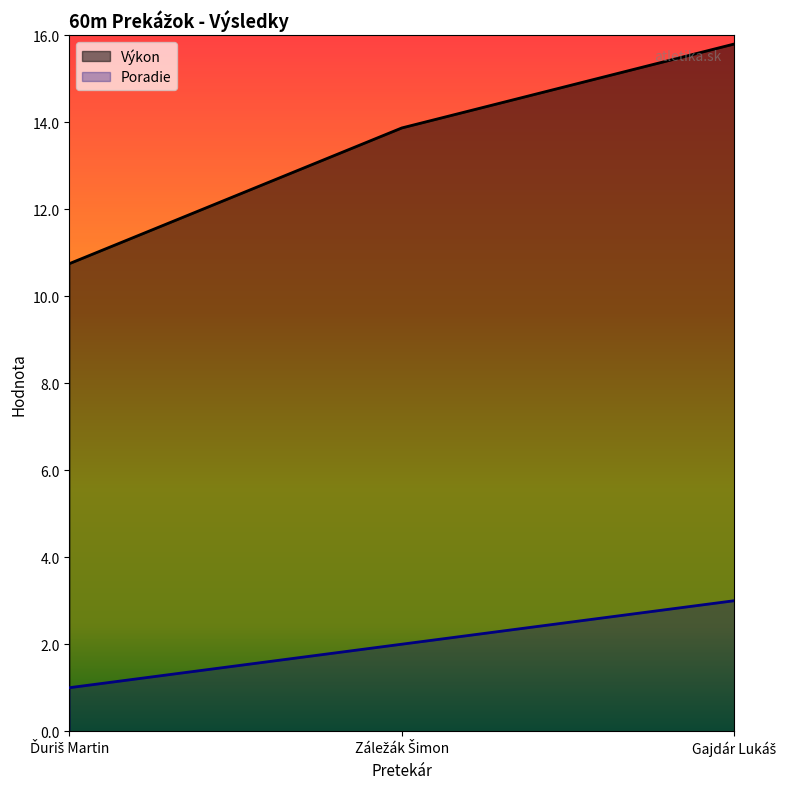

Does the chart have visible grid lines?

No